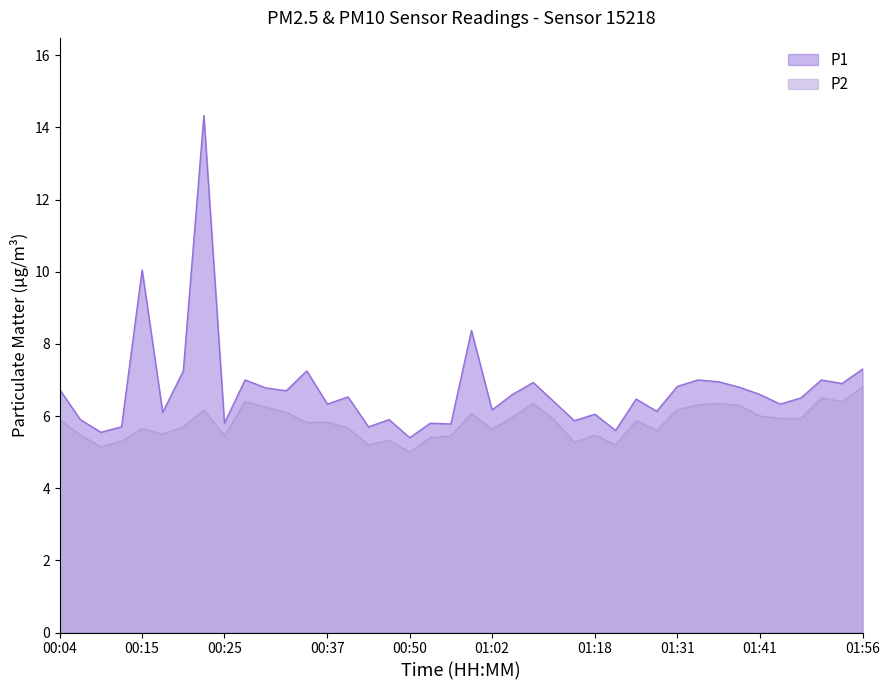

Which series has the largest total across all categories?

P1